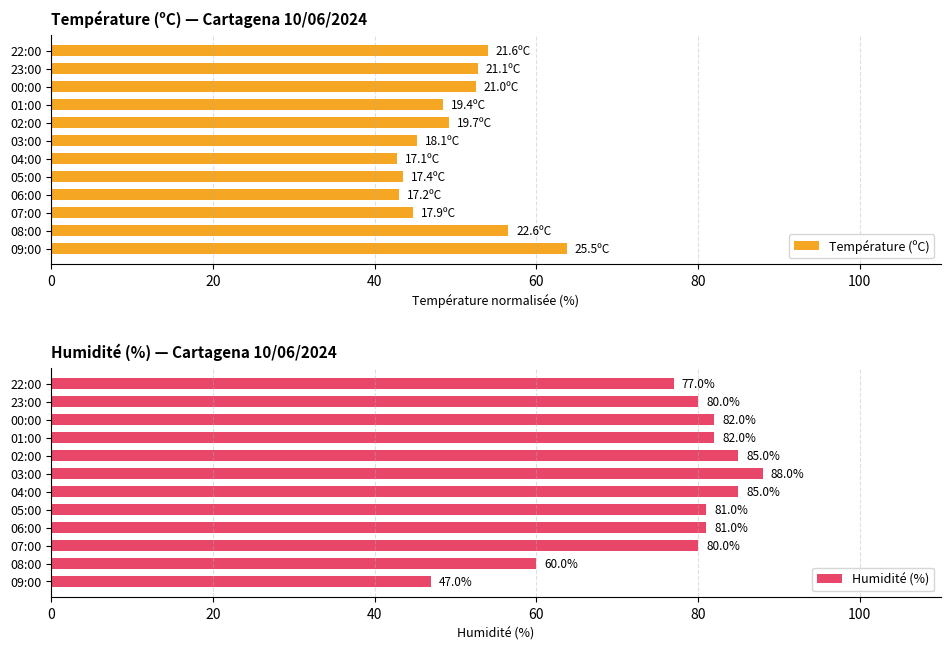

At which label is Humidité (%) closest to 67?

08:00